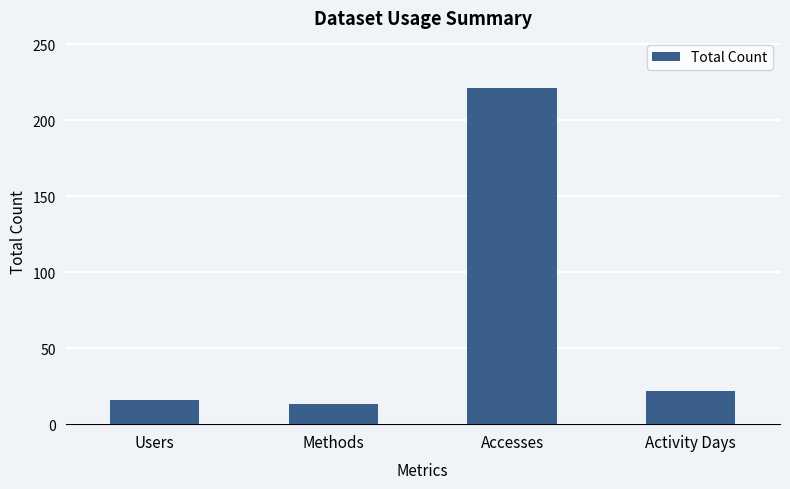

Where does the data first go above 22?

Accesses